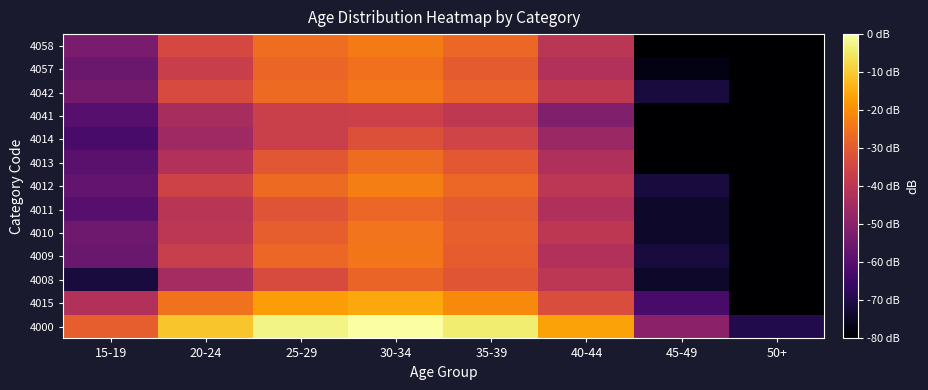

Reading left to right, transcribe all the data shown in this chart.

4000: 15-19=-28.9	20-24=-10.9	25-29=-2.7	30-34=0.0	35-39=-4.1	40-44=-16.5	45-49=-49.5	50+=-69.5
4015: 15-19=-42.0	20-24=-24.7	25-29=-17.5	30-34=-15.6	35-39=-20.4	40-44=-33.0	45-49=-62.6	50+=-103.4
4008: 15-19=-71.4	20-24=-44.4	25-29=-33.2	30-34=-27.7	35-39=-30.7	40-44=-39.9	45-49=-73.9	50+=-103.4
4009: 15-19=-56.2	20-24=-37.3	25-29=-27.0	30-34=-24.3	35-39=-29.4	40-44=-41.9	45-49=-71.4	50+=-83.4
4010: 15-19=-55.1	20-24=-39.8	25-29=-28.8	30-34=-24.5	35-39=-28.5	40-44=-39.6	45-49=-73.9	50+=-83.4
4011: 15-19=-59.9	20-24=-40.5	25-29=-31.1	30-34=-27.0	35-39=-29.8	40-44=-42.7	45-49=-73.9	50+=-83.4
4012: 15-19=-57.4	20-24=-35.8	25-29=-26.6	30-34=-22.7	35-39=-27.0	40-44=-40.0	45-49=-71.4	50+=-103.4
4013: 15-19=-59.4	20-24=-42.1	25-29=-30.6	30-34=-26.2	35-39=-30.0	40-44=-42.7	45-49=-103.4	50+=-103.4
4014: 15-19=-62.6	20-24=-45.7	25-29=-36.7	30-34=-32.0	35-39=-35.4	40-44=-46.7	45-49=-83.4	50+=-103.4
4041: 15-19=-59.9	20-24=-44.0	25-29=-36.7	30-34=-36.4	35-39=-39.3	40-44=-51.6	45-49=-83.4	50+=-103.4
4042: 15-19=-54.2	20-24=-33.6	25-29=-26.4	30-34=-23.8	35-39=-27.9	40-44=-39.3	45-49=-71.4	50+=-103.4
4057: 15-19=-56.2	20-24=-37.0	25-29=-27.2	30-34=-25.2	35-39=-29.6	40-44=-42.1	45-49=-77.4	50+=-103.4
4058: 15-19=-53.1	20-24=-34.3	25-29=-25.7	30-34=-23.3	35-39=-26.9	40-44=-40.3	45-49=-83.4	50+=-103.4